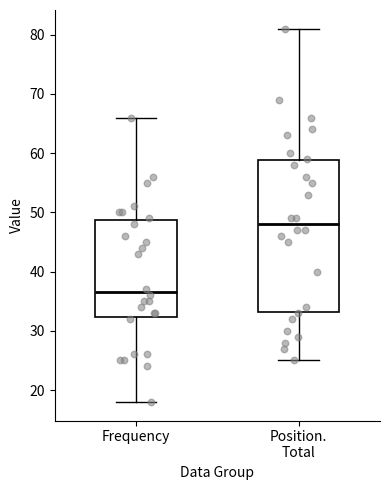

Which box's median line is the lowest?

Frequency